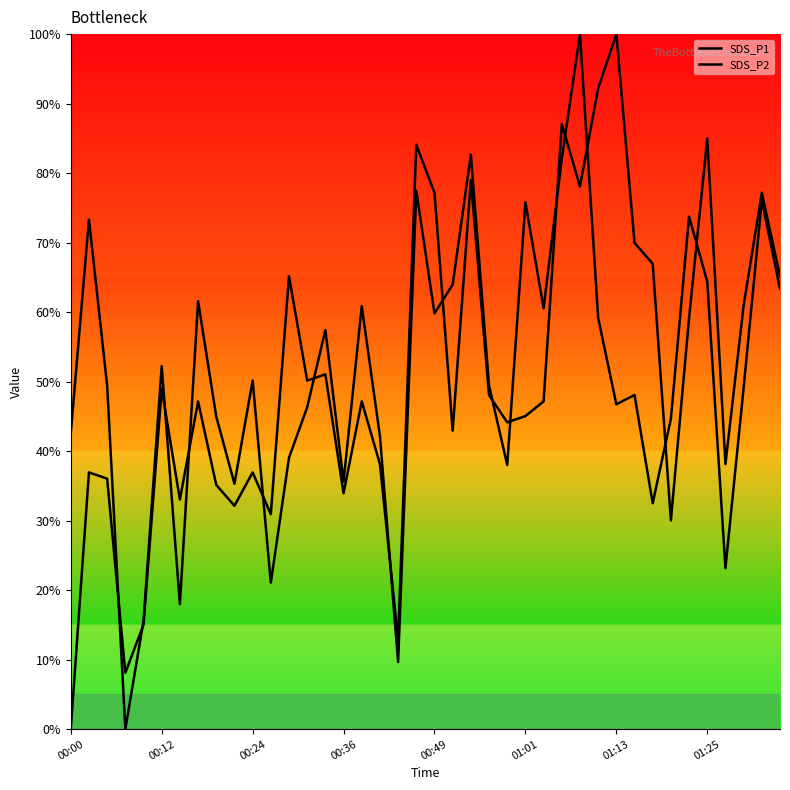

Does the chart display data point markers on the line(s)?

No